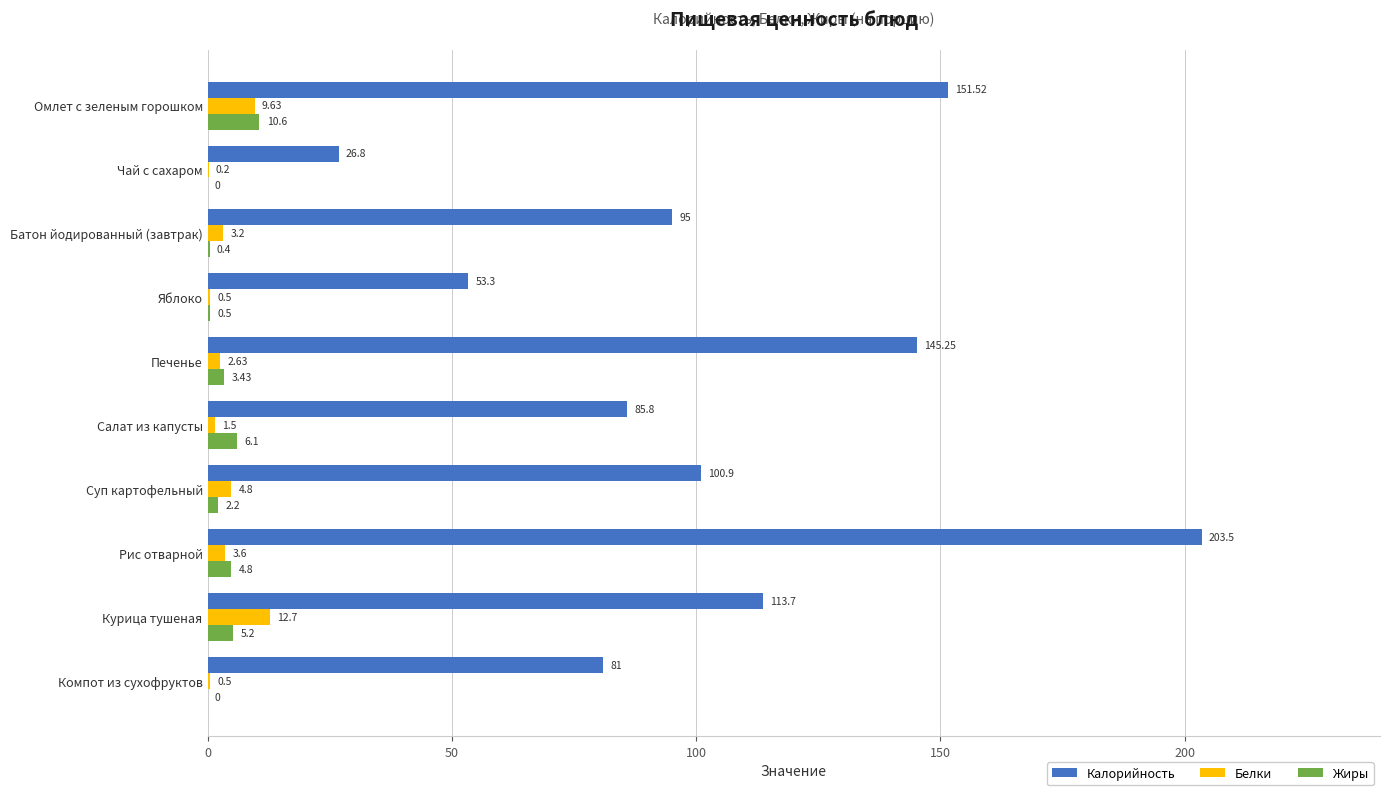

What is the total value across all series at Яблоко?

54.3